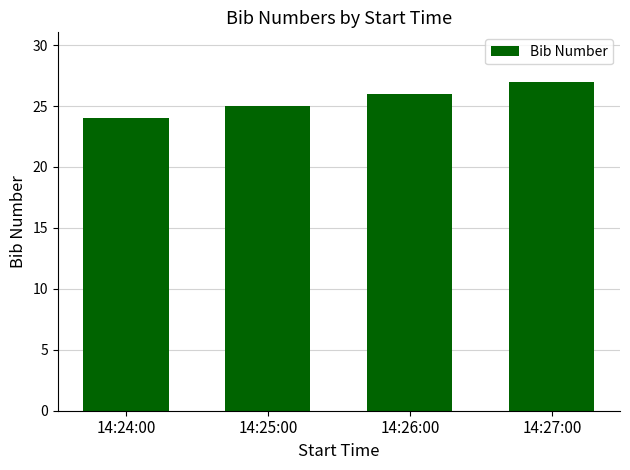

What is the sum of all values?

102